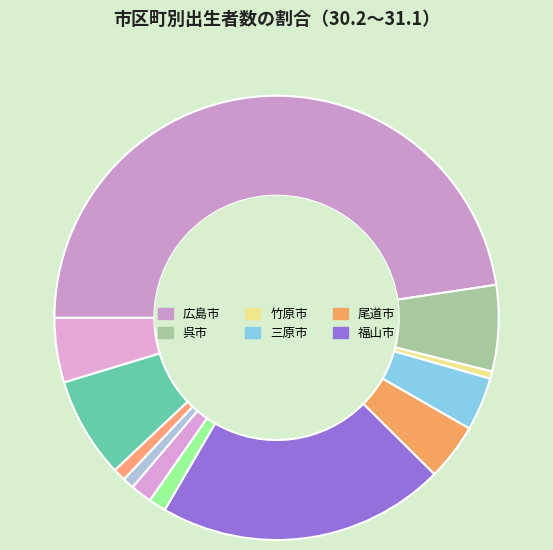

Rank the categories by value from highest to lowest.

広島市, 福山市, 東広島市, 呉市, 廿日市市, 尾道市, 三原市, 三次市, 府中市, 大竹市, 庄原市, 竹原市